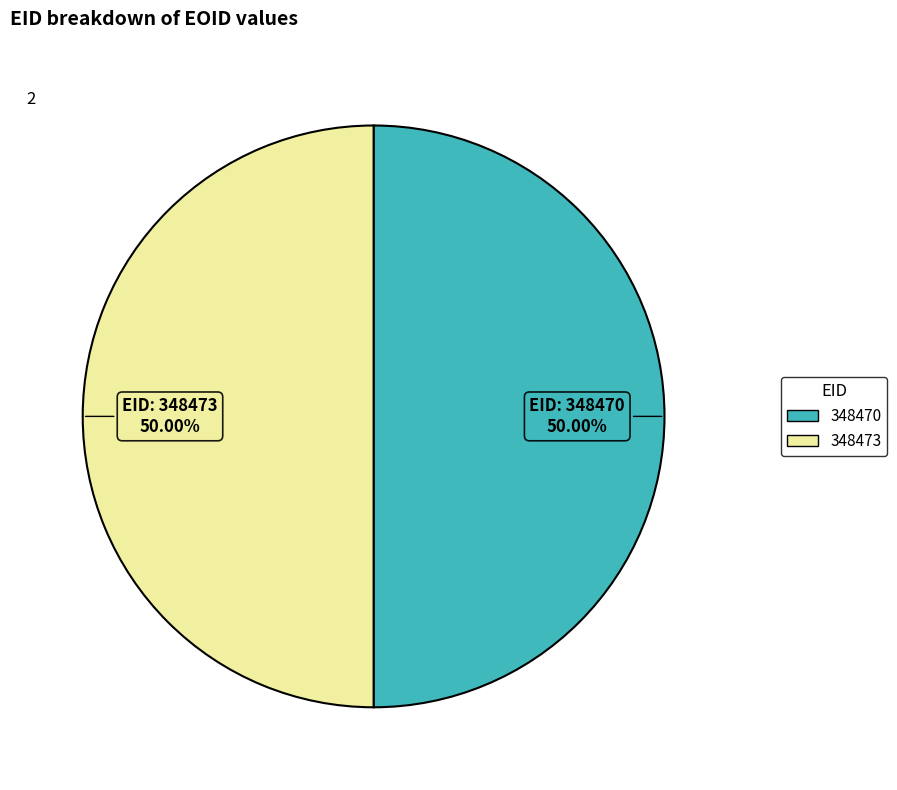

To the nearest percent, what is the combined percentage of 348473 and 348470?

100%